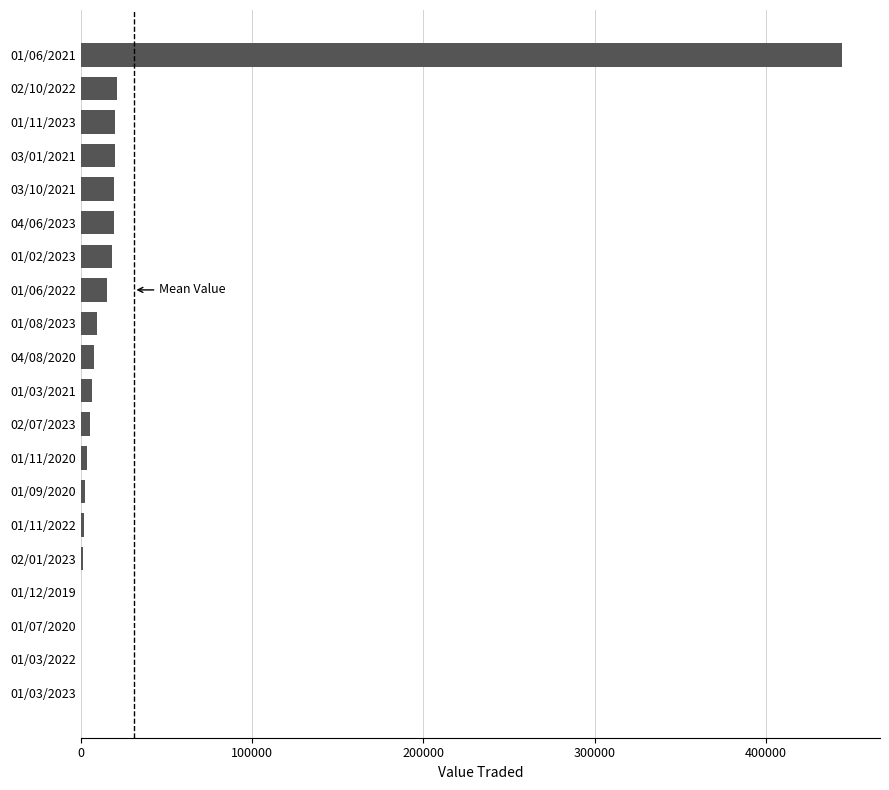

Is it true that the value at 03/01/2021 is 20160?

True